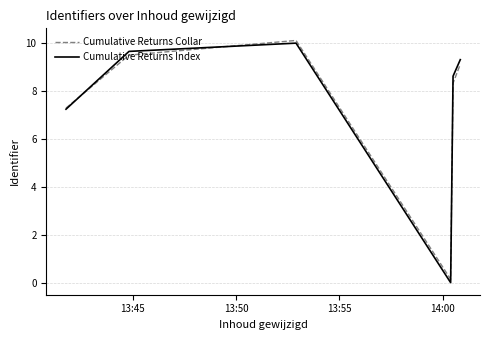

Which series has the widest spread of values?

Cumulative Returns Index